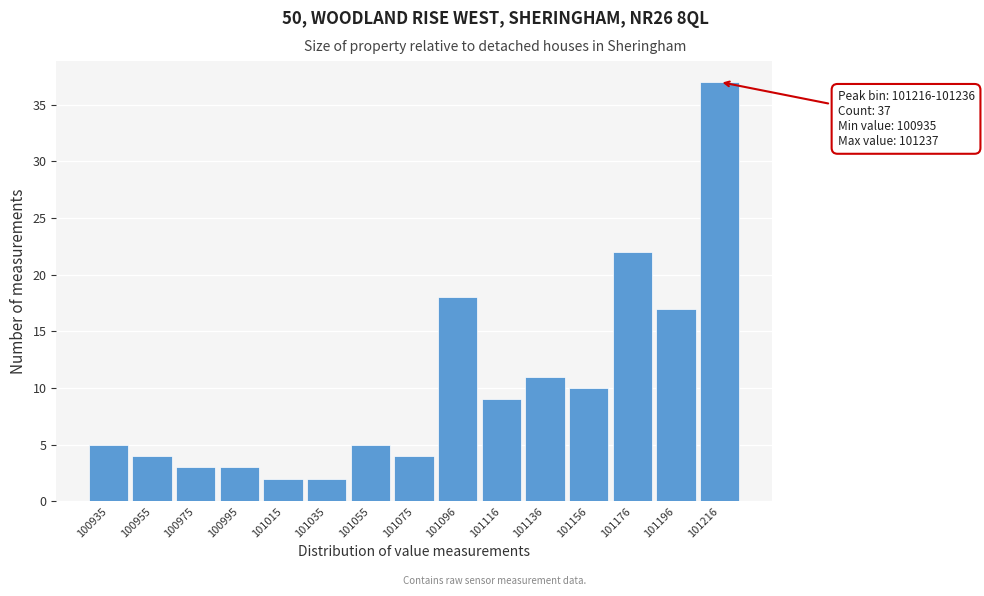

Reading right to left, what are all the values shown in this chart?

101216=37	101196=17	101176=22	101156=10	101136=11	101116=9	101096=18	101075=4	101055=5	101035=2	101015=2	100995=3	100975=3	100955=4	100935=5